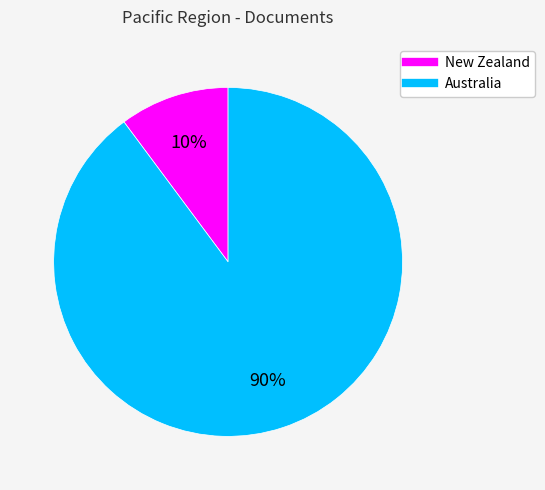

How many segments does this pie chart have?

2